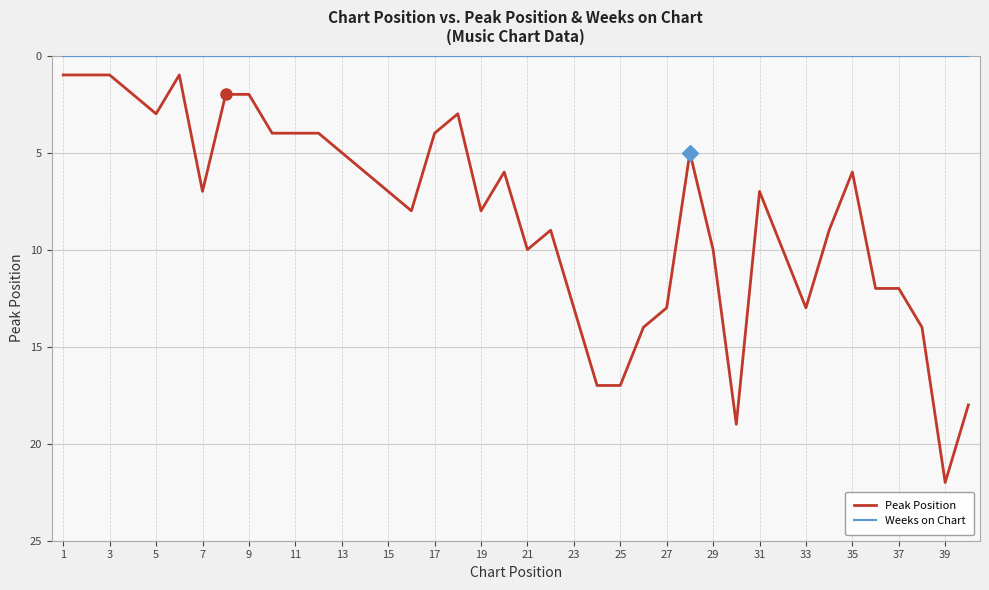

Which series has the largest range (max minus min)?

Peak Position